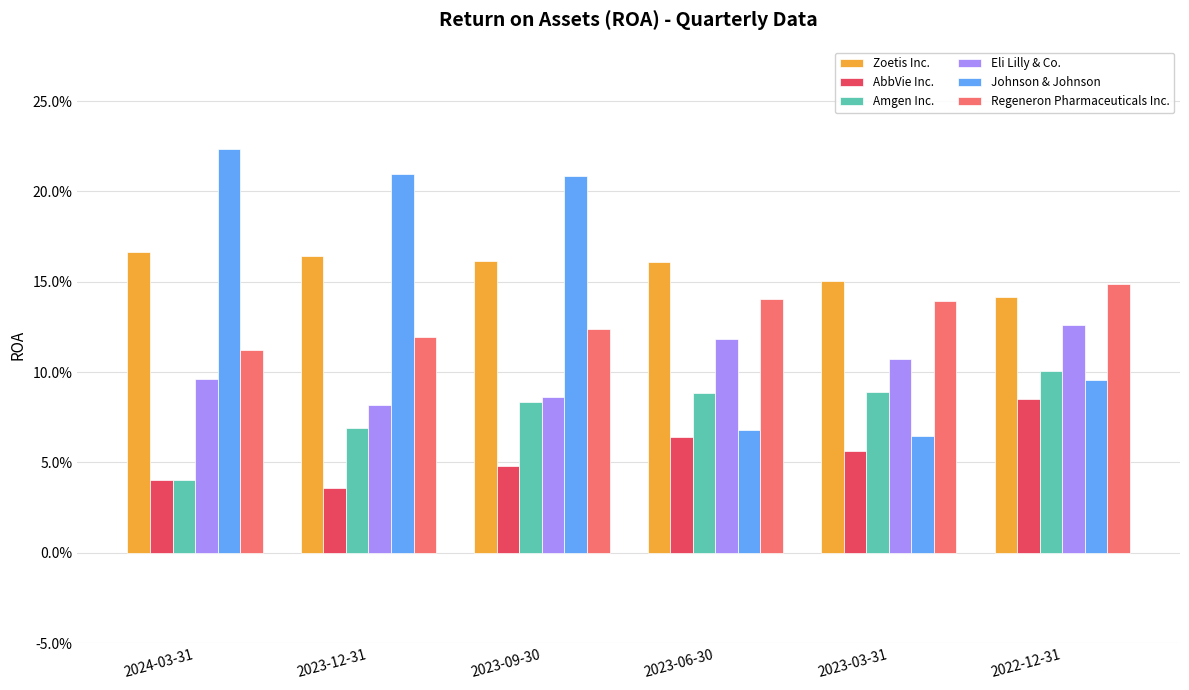

Which series has the largest total across all categories?

Zoetis Inc.